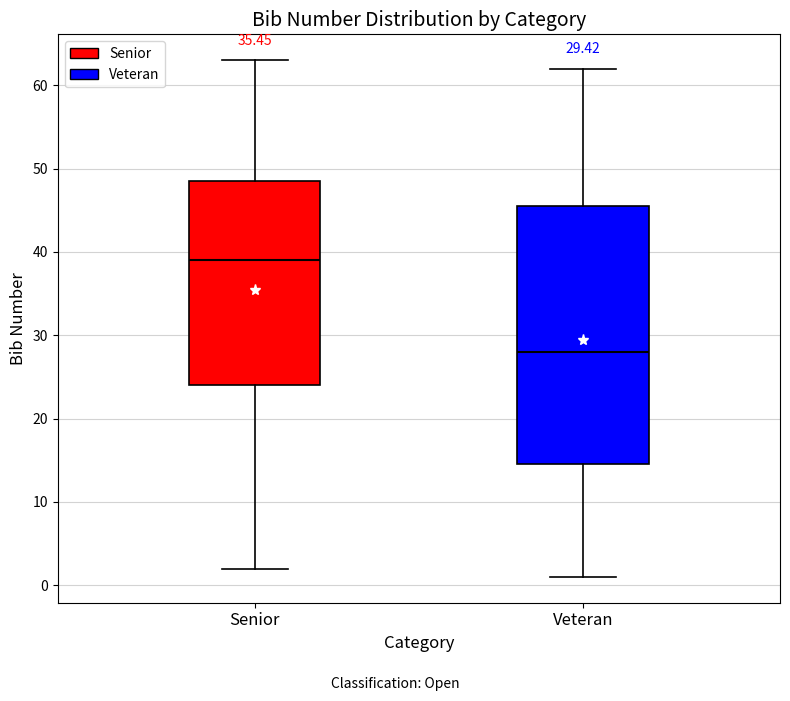

Which box has the highest median line?

Senior